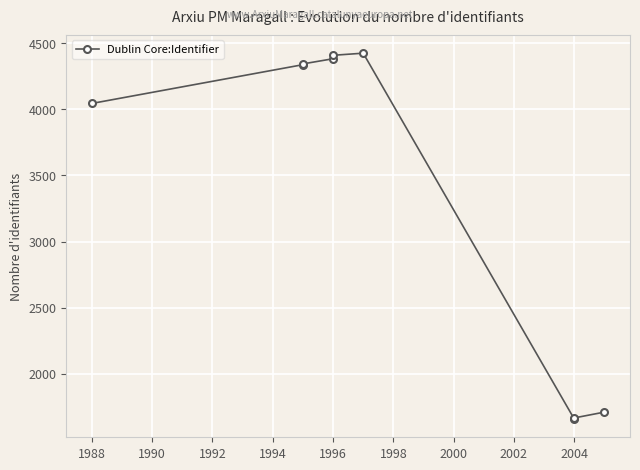

Approximately how many times larger is the value at 1988 compared to 1994?

1.0